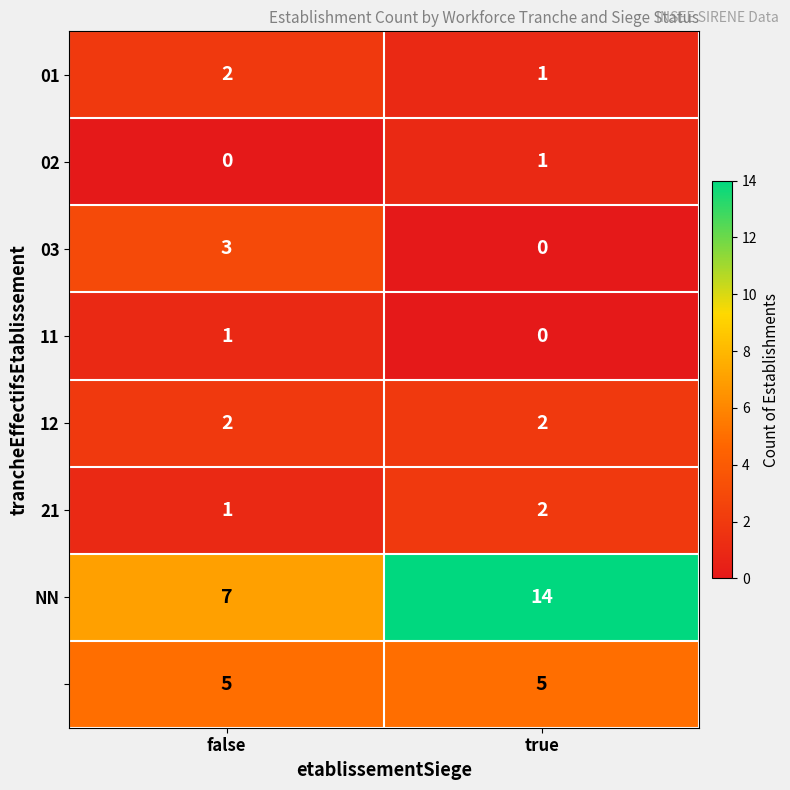

What is the difference between the highest and lowest values at true?

14